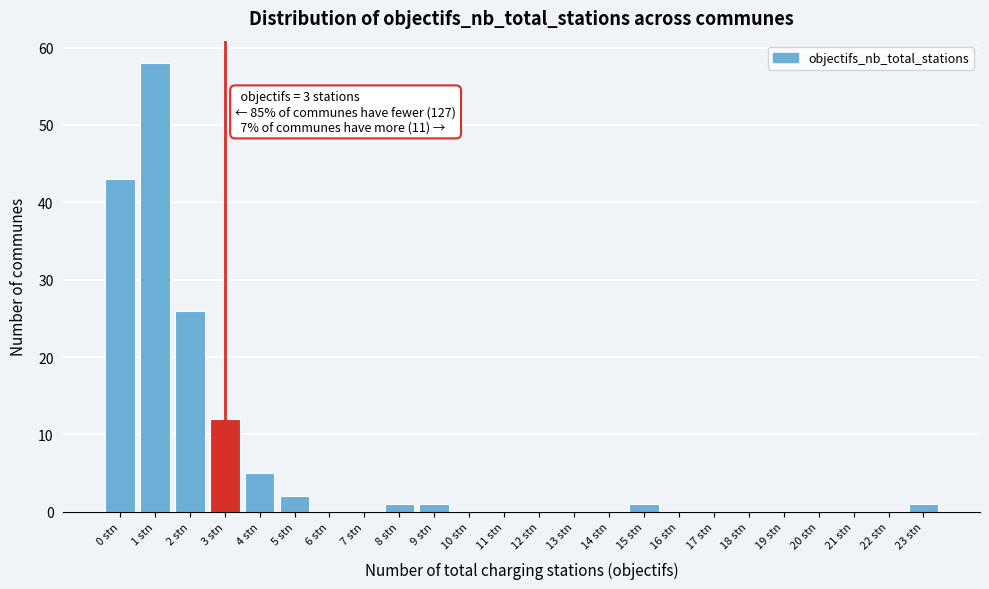

Over which range of the x-axis is the bar tallest?

0.5 to 1.5